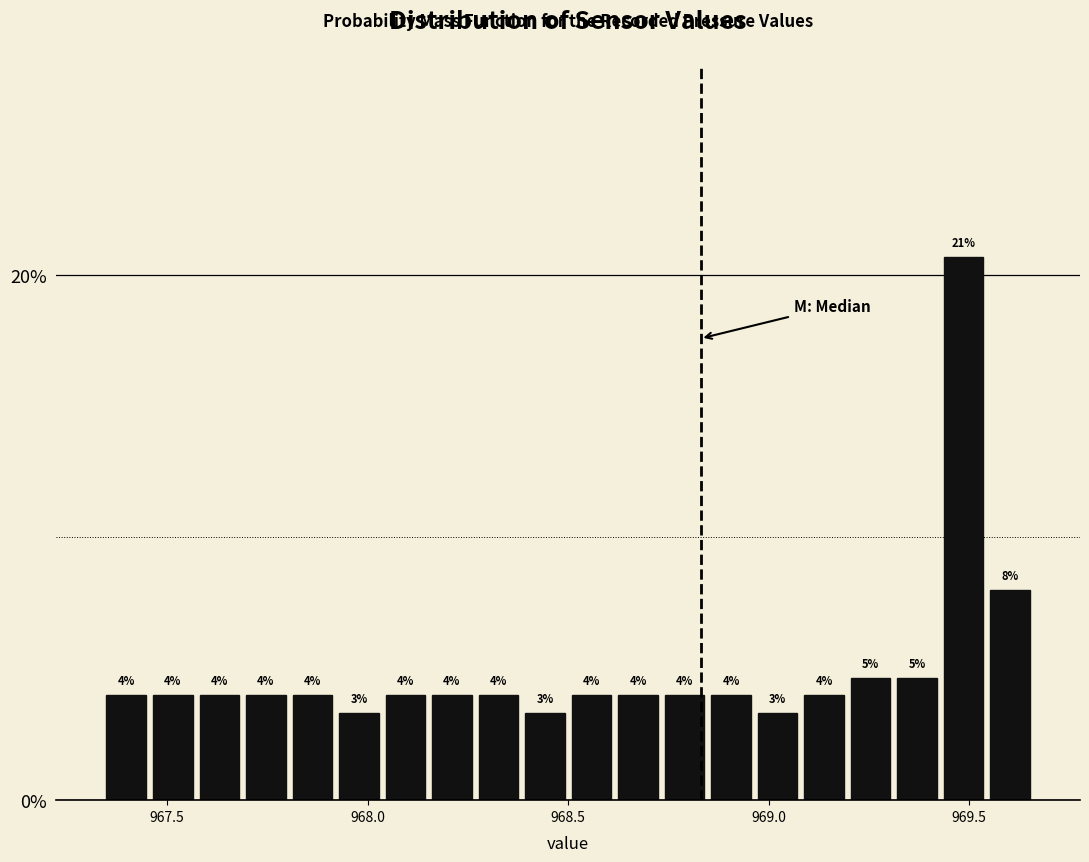

Read against the x-axis, roughly where is the centre of the tallest bar?

969.50